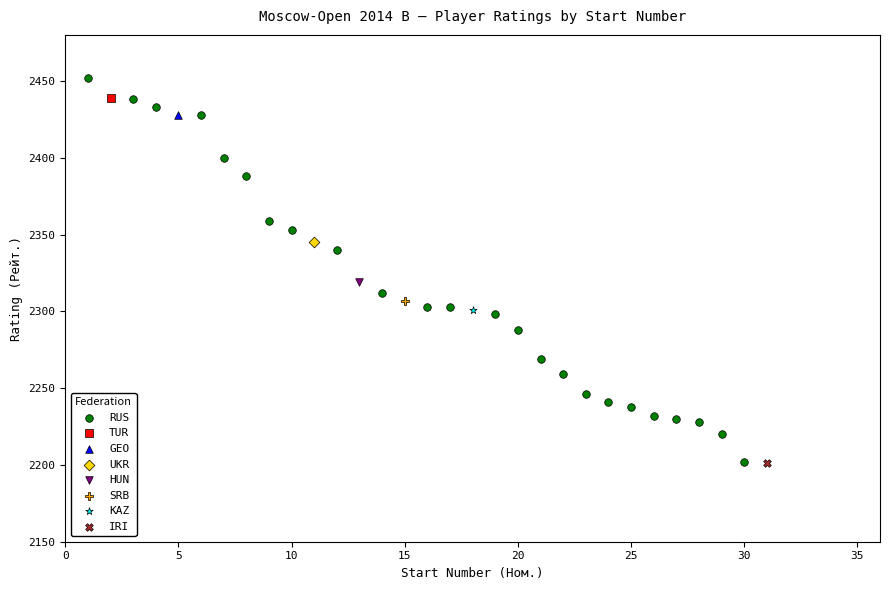

What are all the series names shown in the legend?

RUS, TUR, GEO, UKR, HUN, SRB, KAZ, IRI